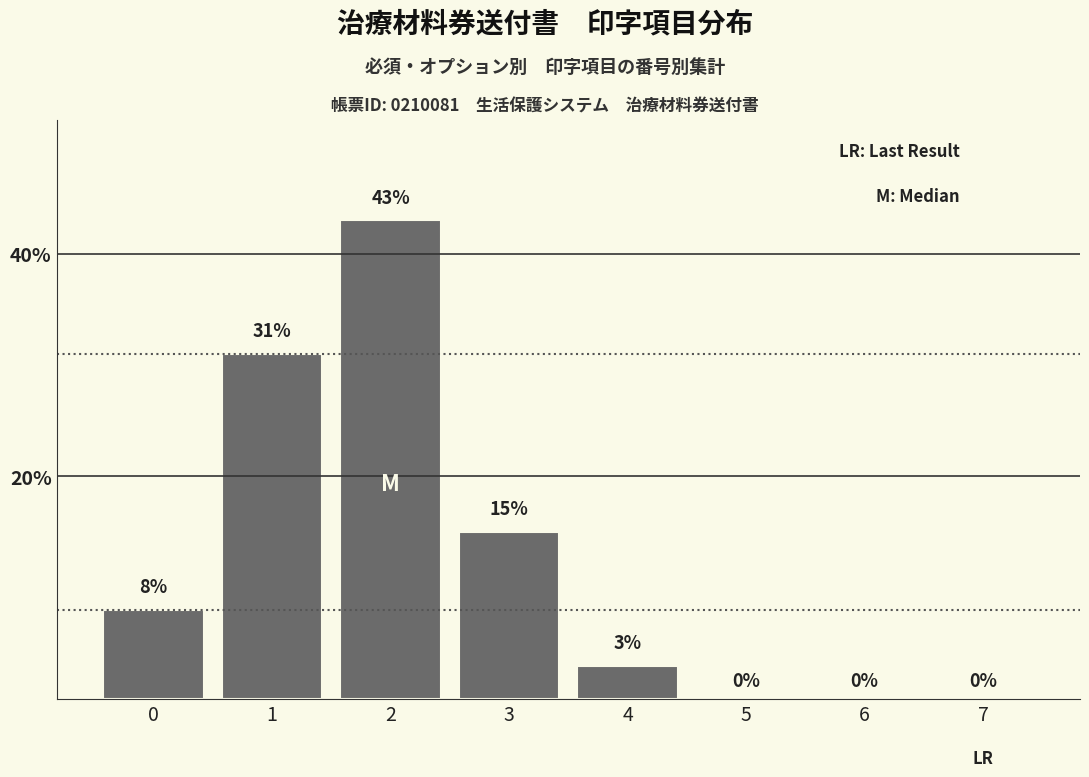

Reading left to right, transcribe all the data shown in this chart.

0=8	1=31	2=43	3=15	4=3	5=0	6=0	7=0